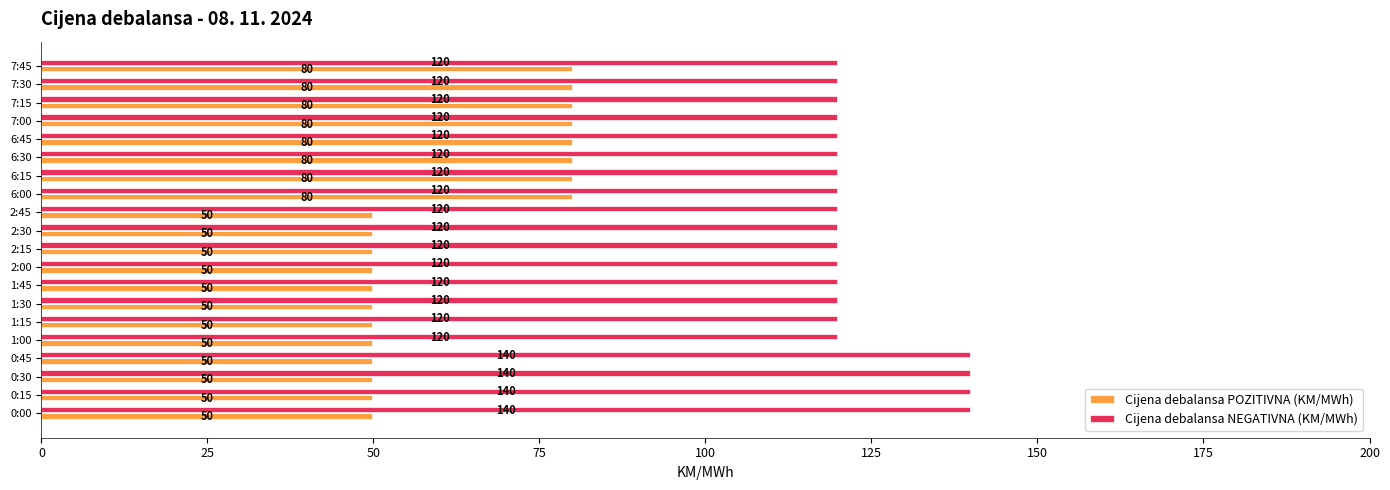

Is it true that Cijena debalansa NEGATIVNA (KM/MWh) equals 120 at 7:45?

True